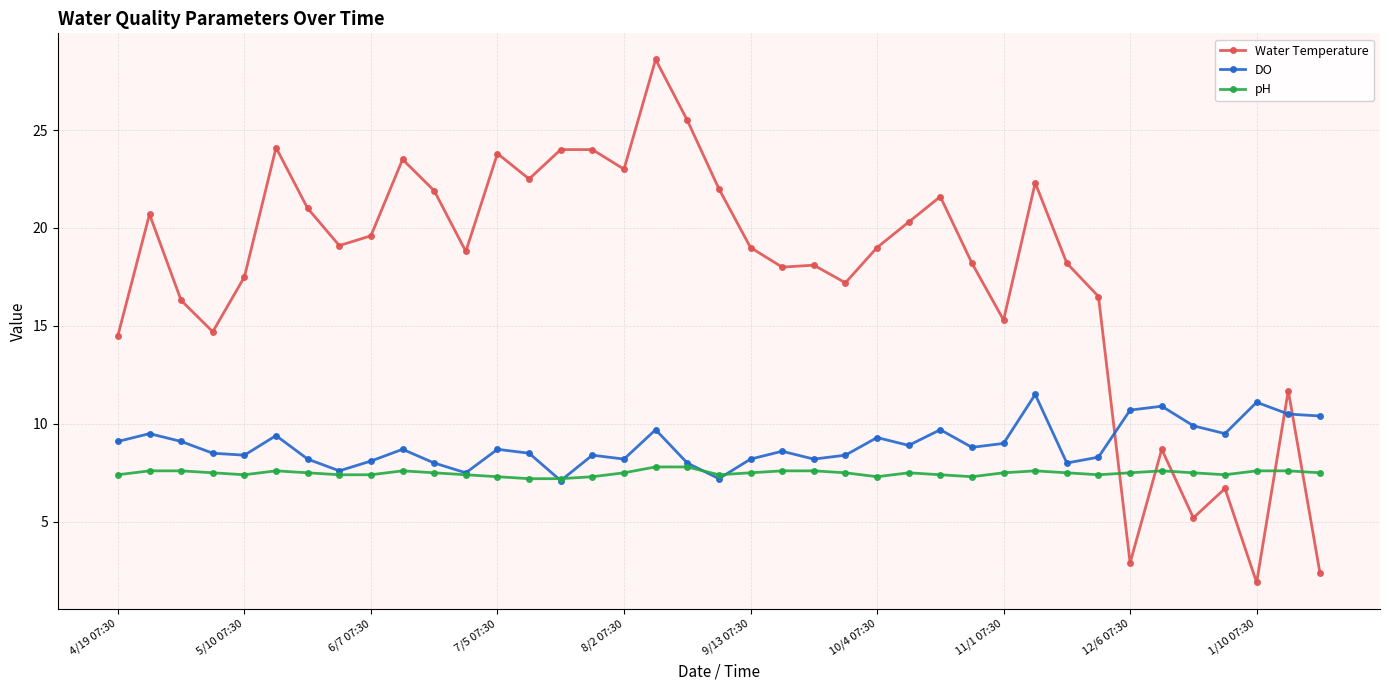

True or false: Water Temperature has more than 0 interior local peaks.

True